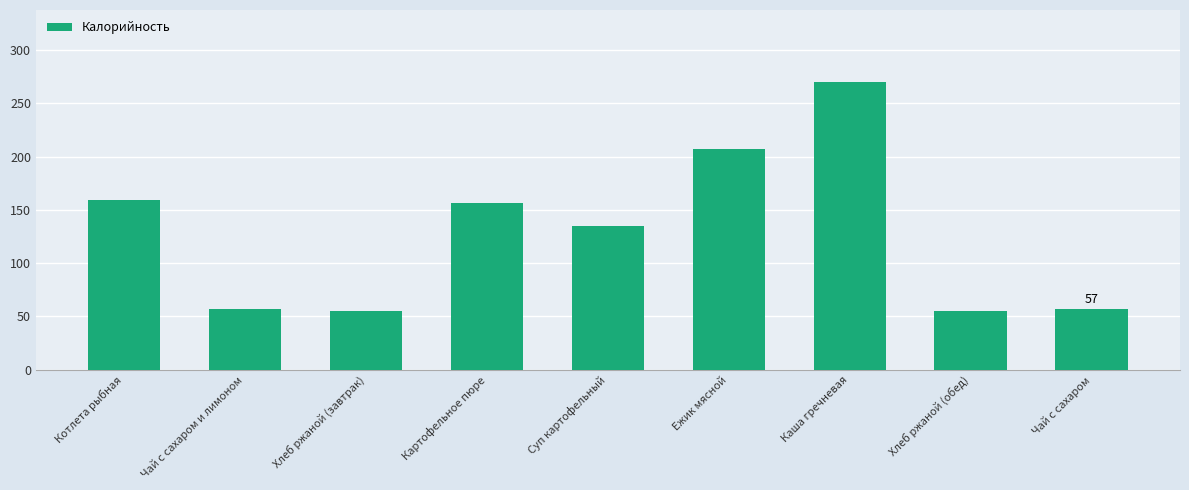

Are the bars horizontal?

No